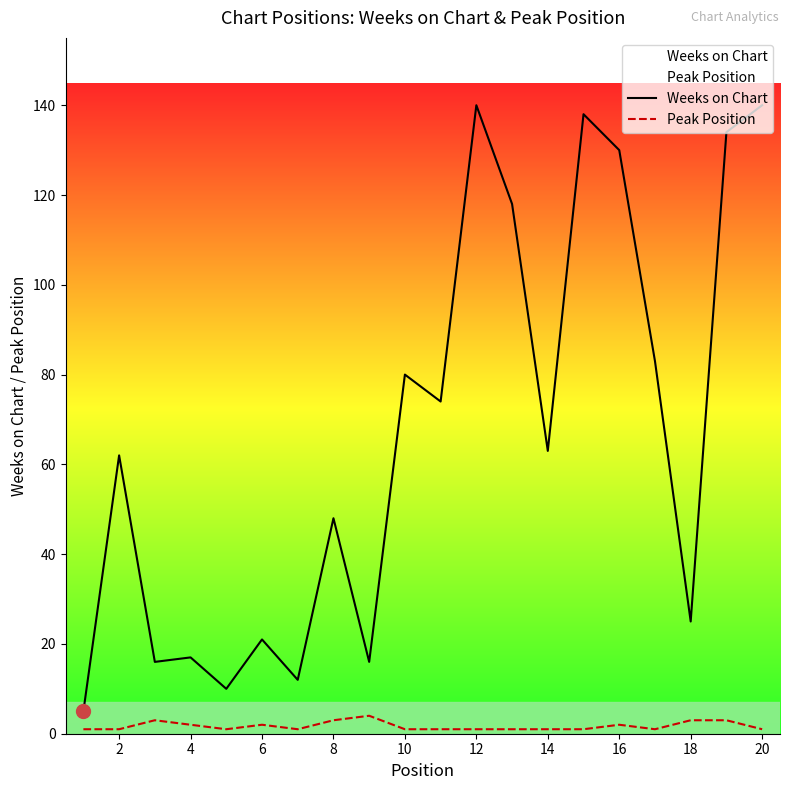

What is the total value across all series at 18?

28